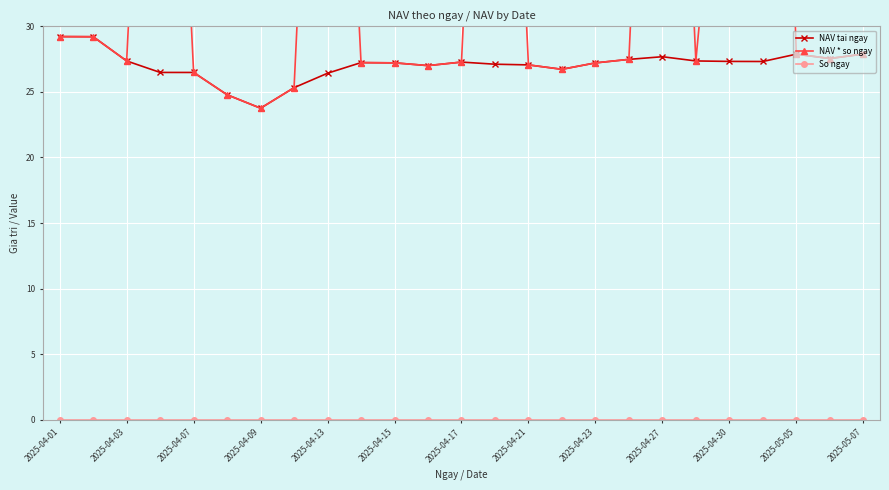

Rank the series at 21 from lowest to highest value.

So ngay, NAV tai ngay, NAV * so ngay